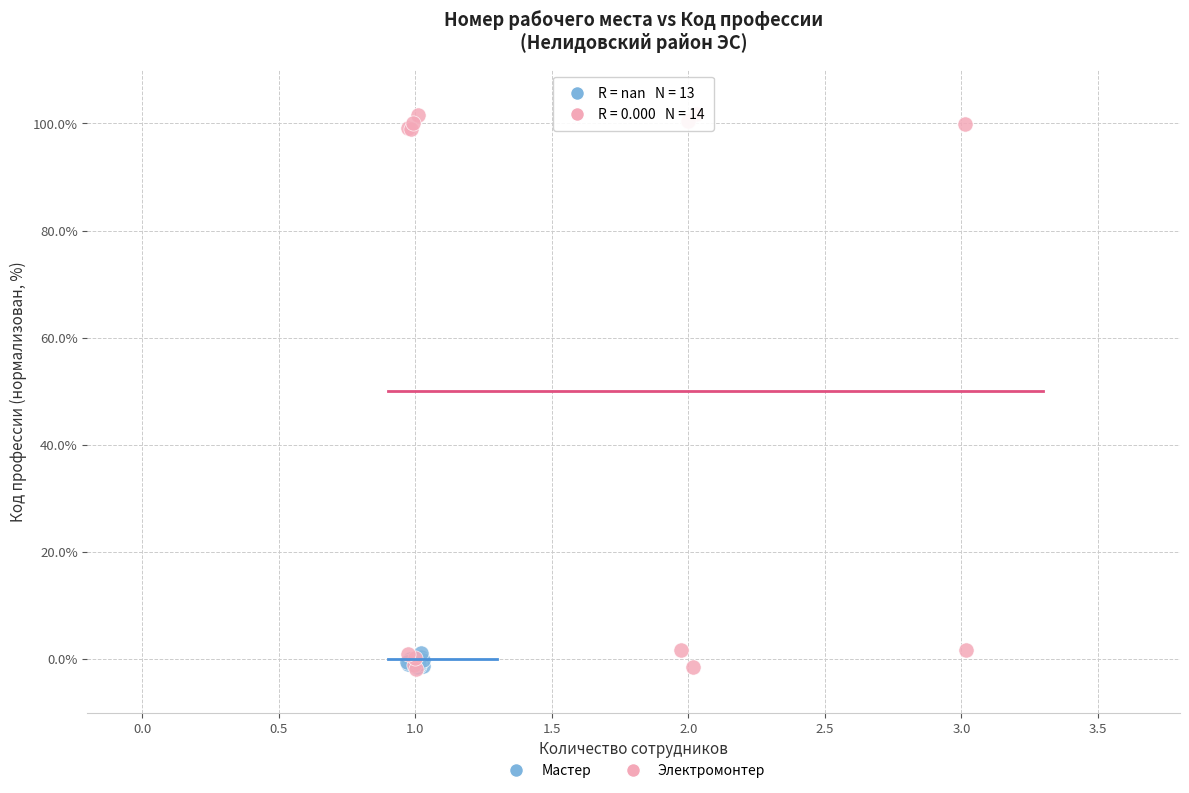

Which series reaches the maximum Y coordinate?

Электромонтер